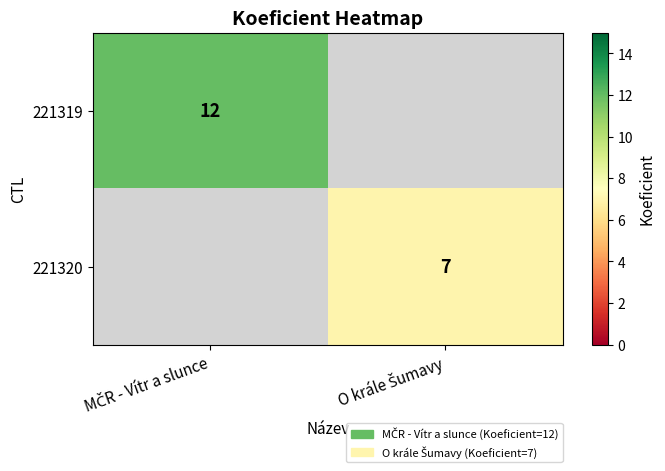

Is the value of 221319 at MČR - Vítr a slunce greater than the value of 221320 at O krále Šumavy?

Yes